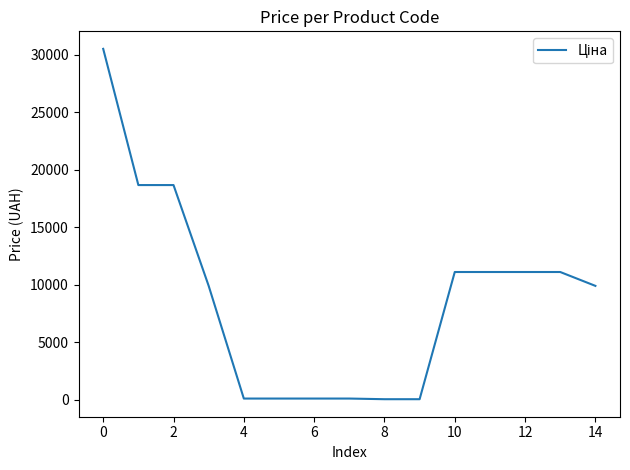

What is the difference between the maximum and minimum values?

30455.7